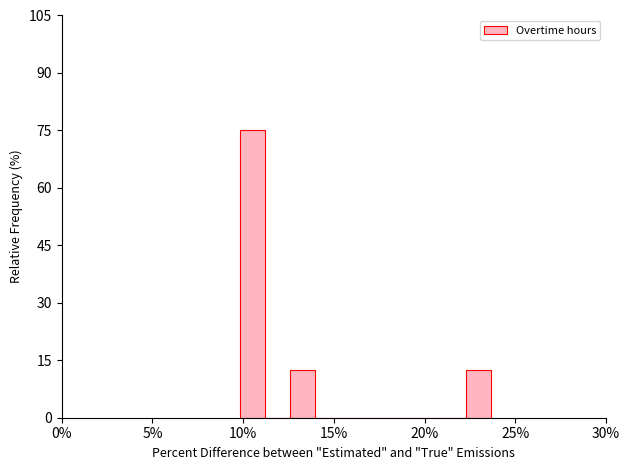

Around what value on the x-axis is the tallest bar? Give the approximate position of its centre, as read against the axis.

10.5